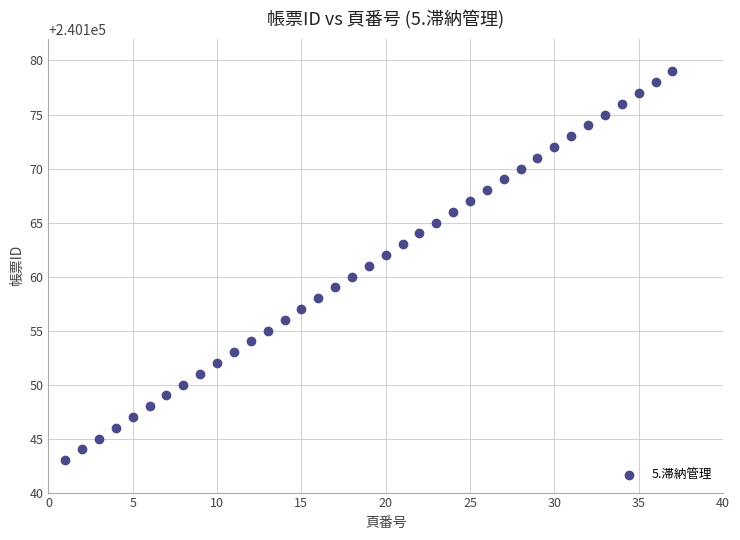

What is the range of X values (max minus min)?

36